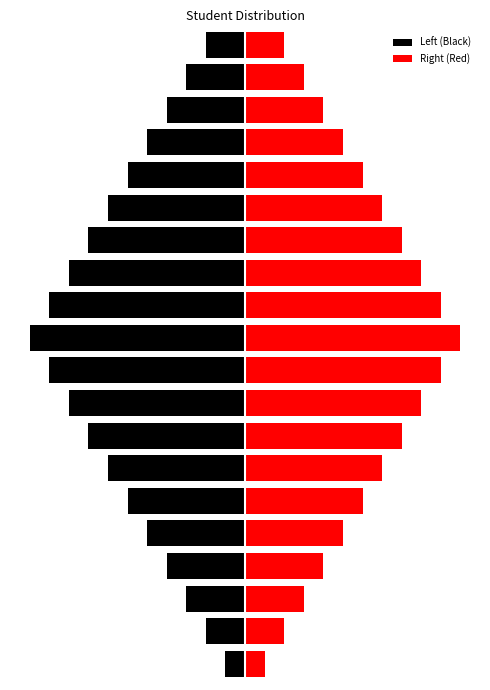

Which series changed the most between 5 and 19?

Left (Black)